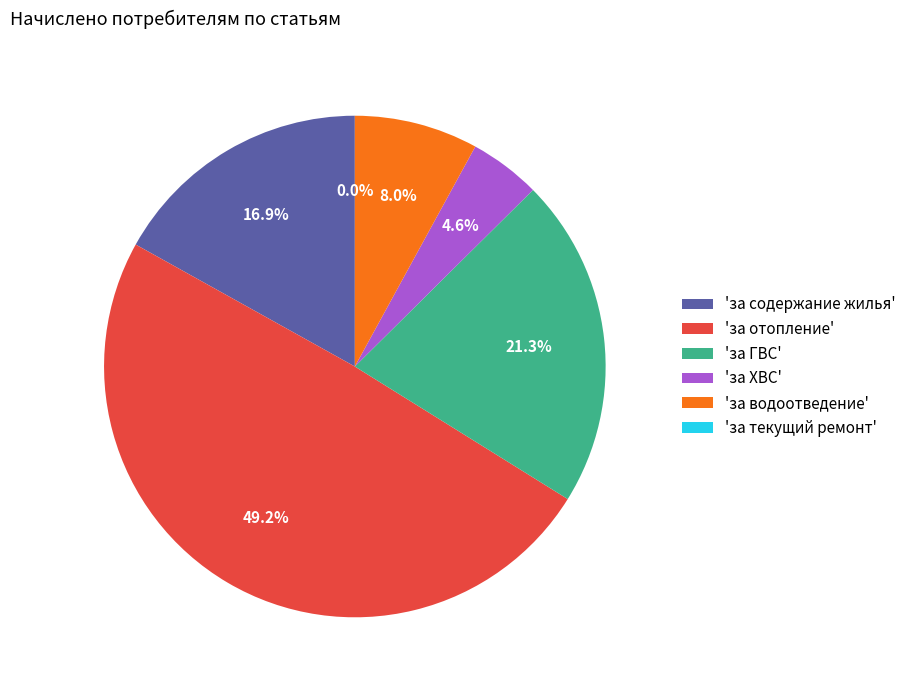

To the nearest percent, what is the difference between the за отопление and за водоотведение slice percentages?

41%